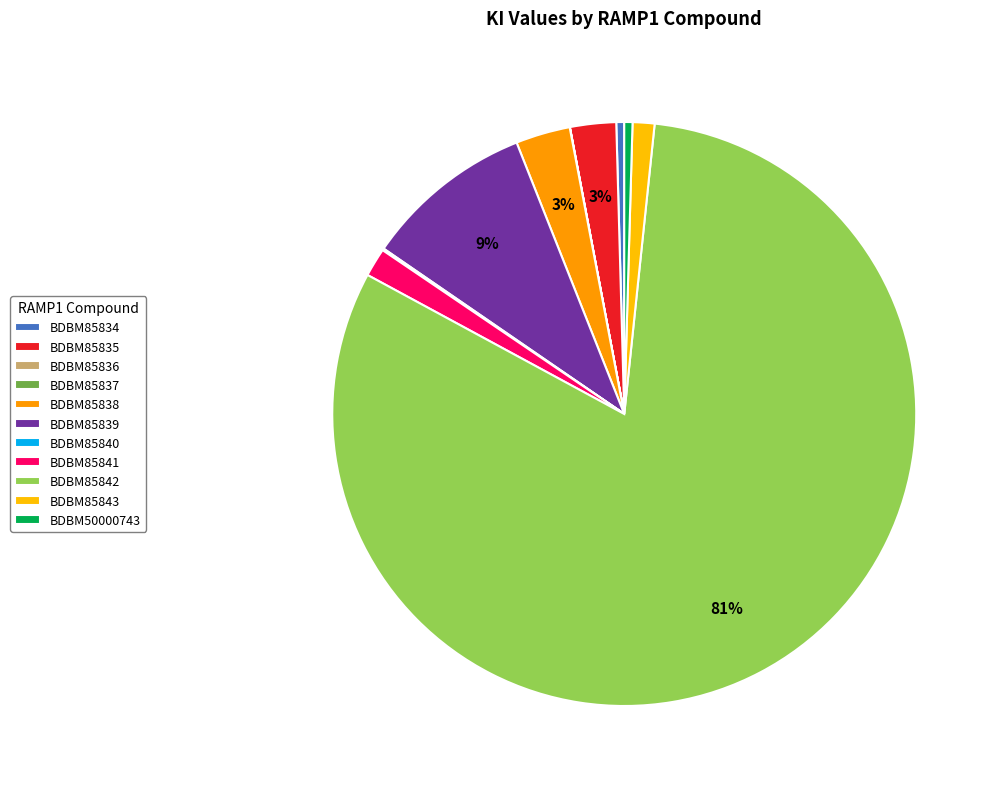

What is the smallest slice in the pie chart?

BDBM85836